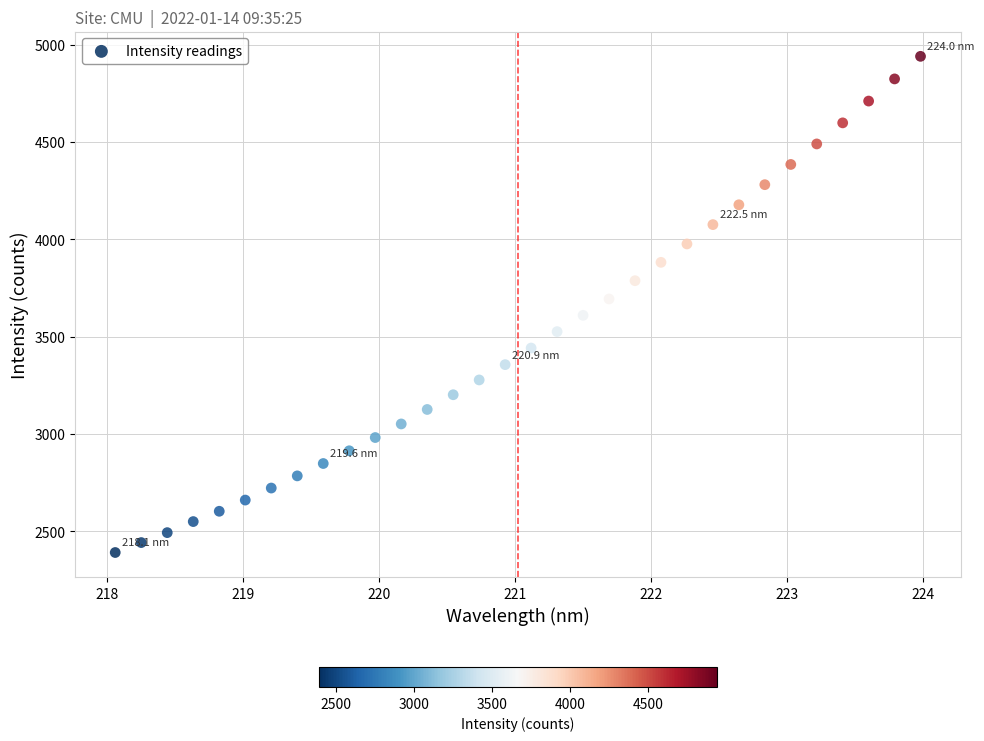

What is the range of X values (max minus min)?

5.9